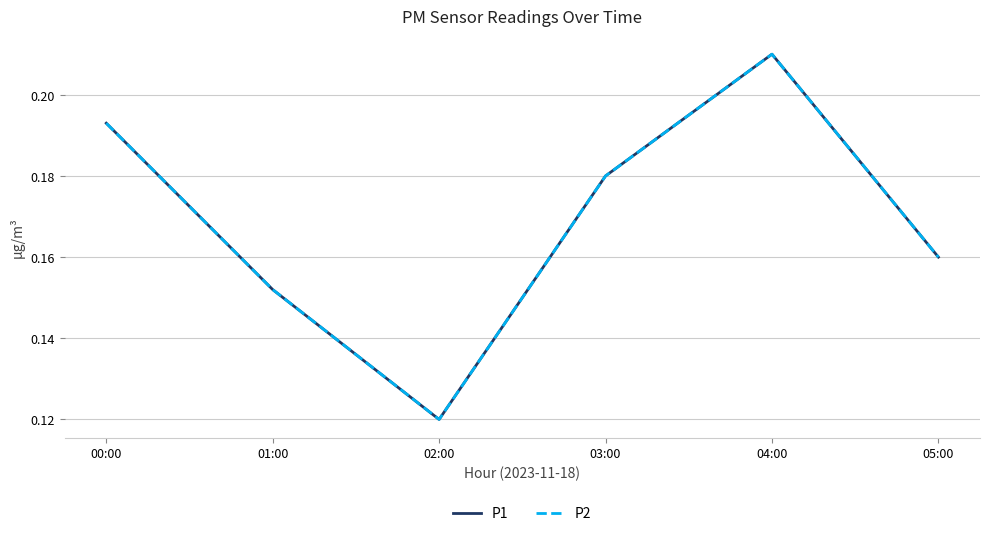

How many interior local peaks does the P2 series have?

1